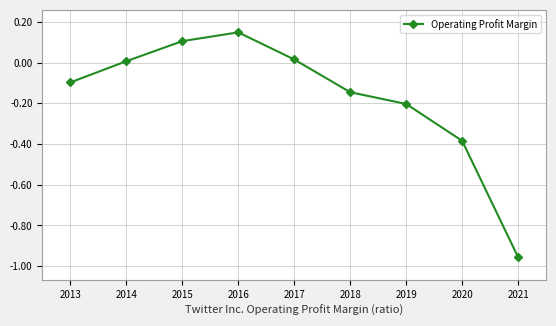

How many negative values are there?

5